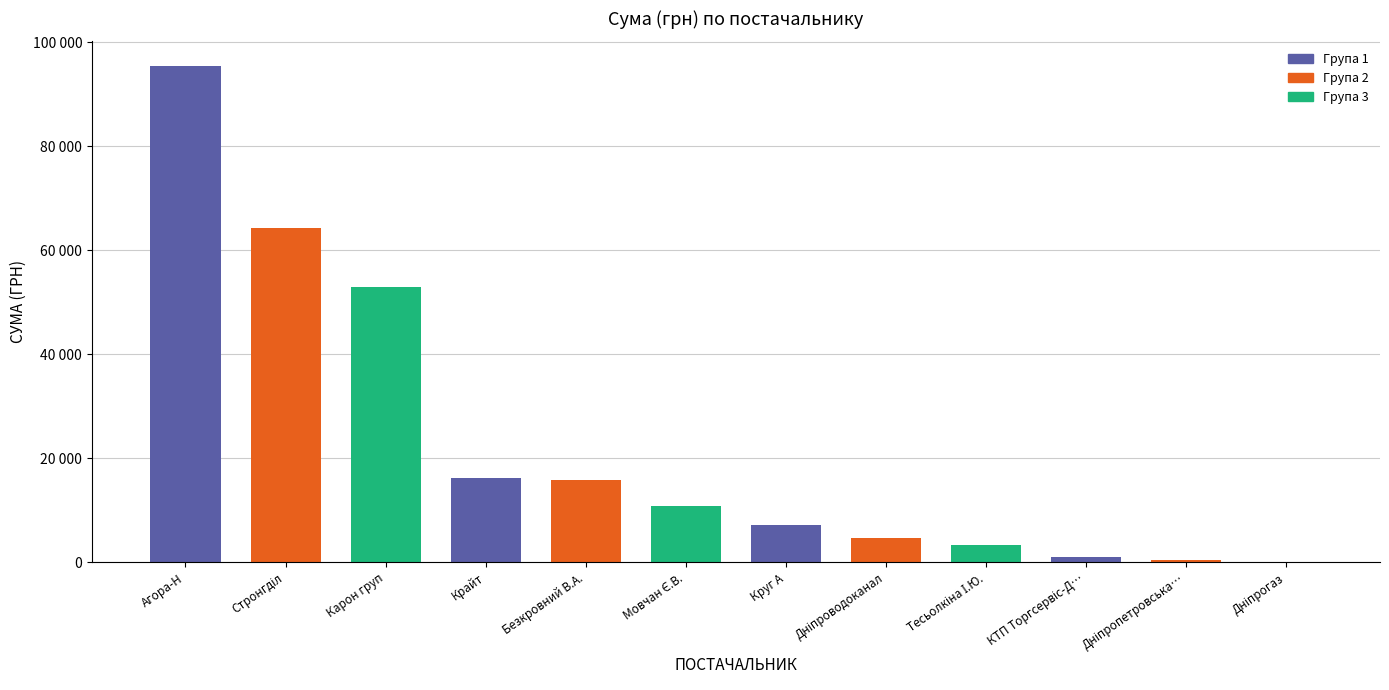

Rank the categories by value from highest to lowest.

ТОВ "Агора-Н", ТОВ "Стронгділ", ТОВ "Карон груп", ТОВ "Крайт", ФОП "Безкровний В.А.", ФОП "Мовчан Є.В.", ТОВ "Круг А", КП "Дніпроводоканал", ФОП "Тесьолкіна І.Ю.", ТОВ КТП "Торгсервіс-Дніпро", Дніпропетровська філія ПАТ "Укртелеком", ПАТ "Дніпрогаз"